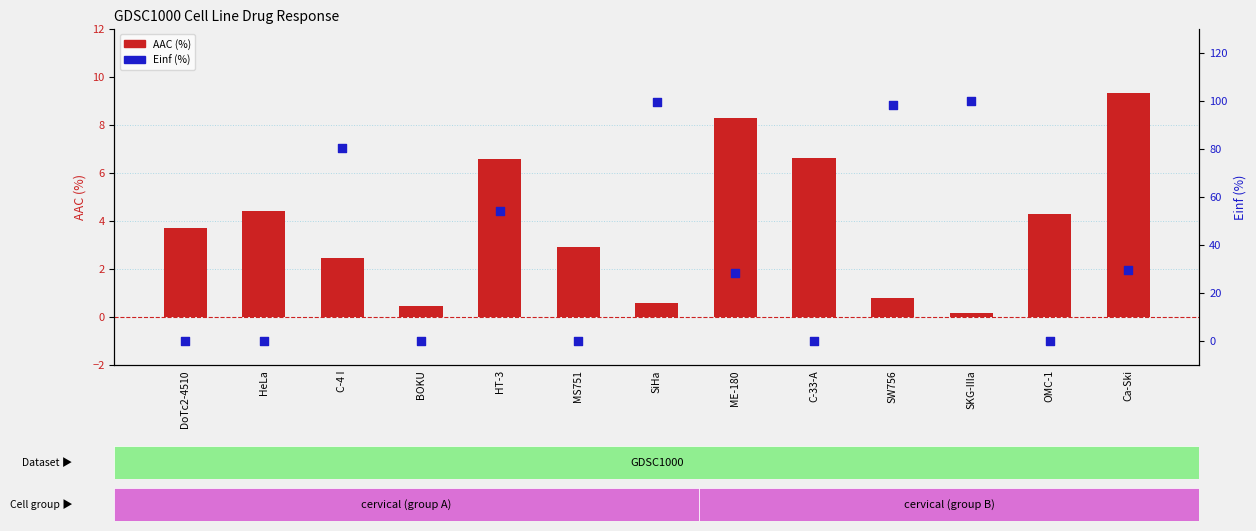

What is the total value across all series at C-33-A?

6.6